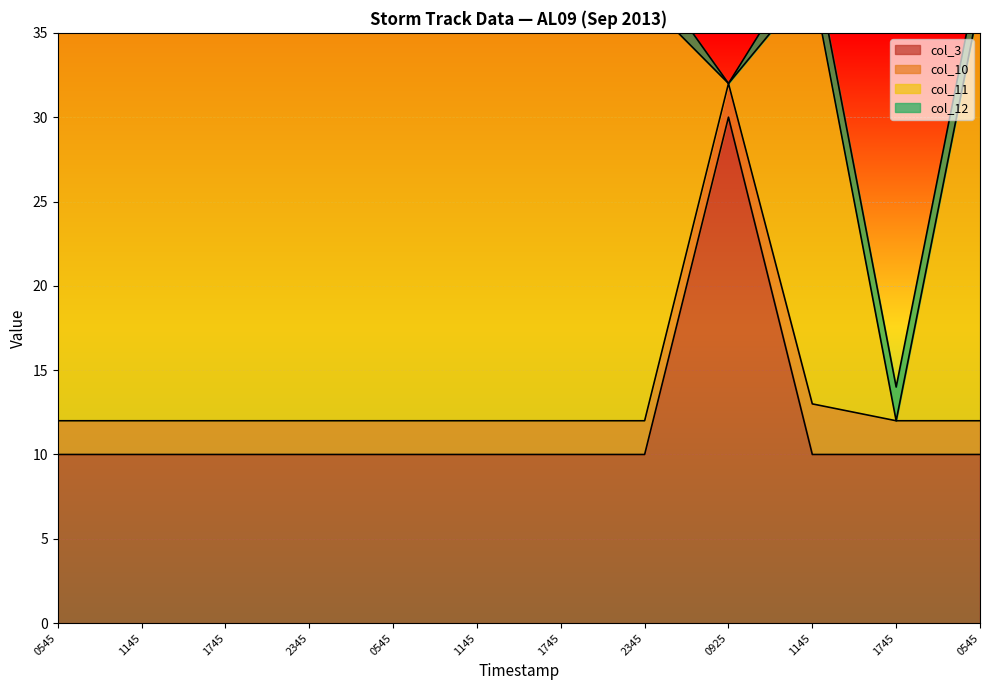

True or false: col_12 and col_3 intersect in this chart.

False